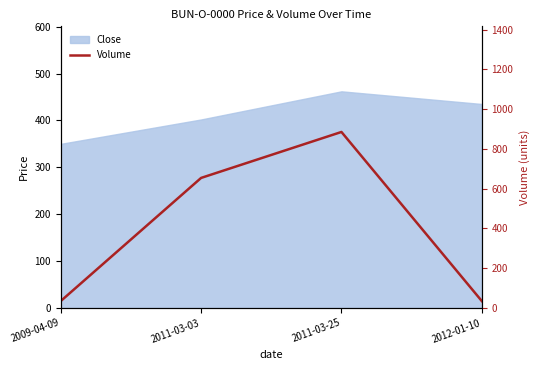

What is the difference between the maximum and second lowest values?

850